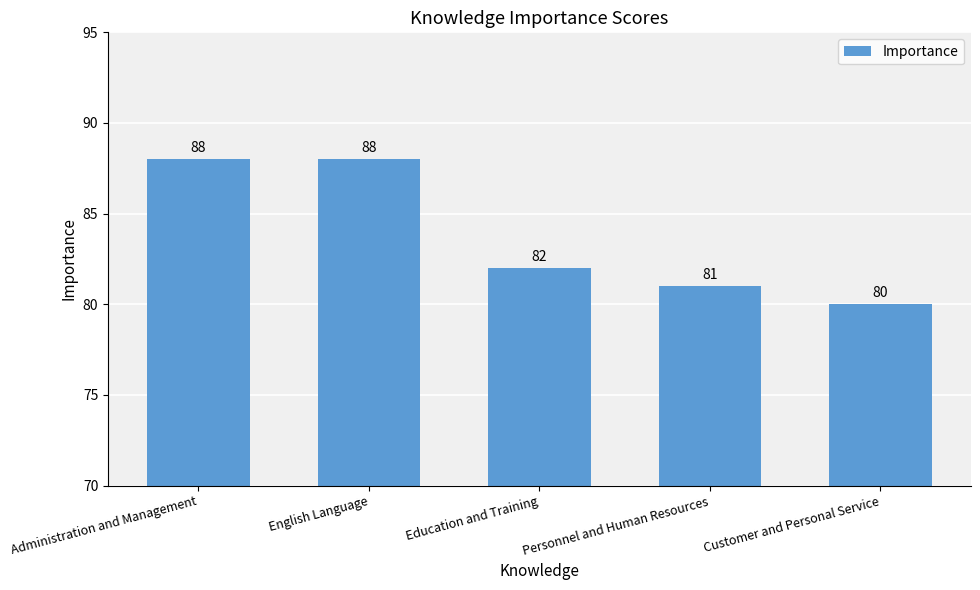

What is the sum of the values at English Language and Administration and Management?

176